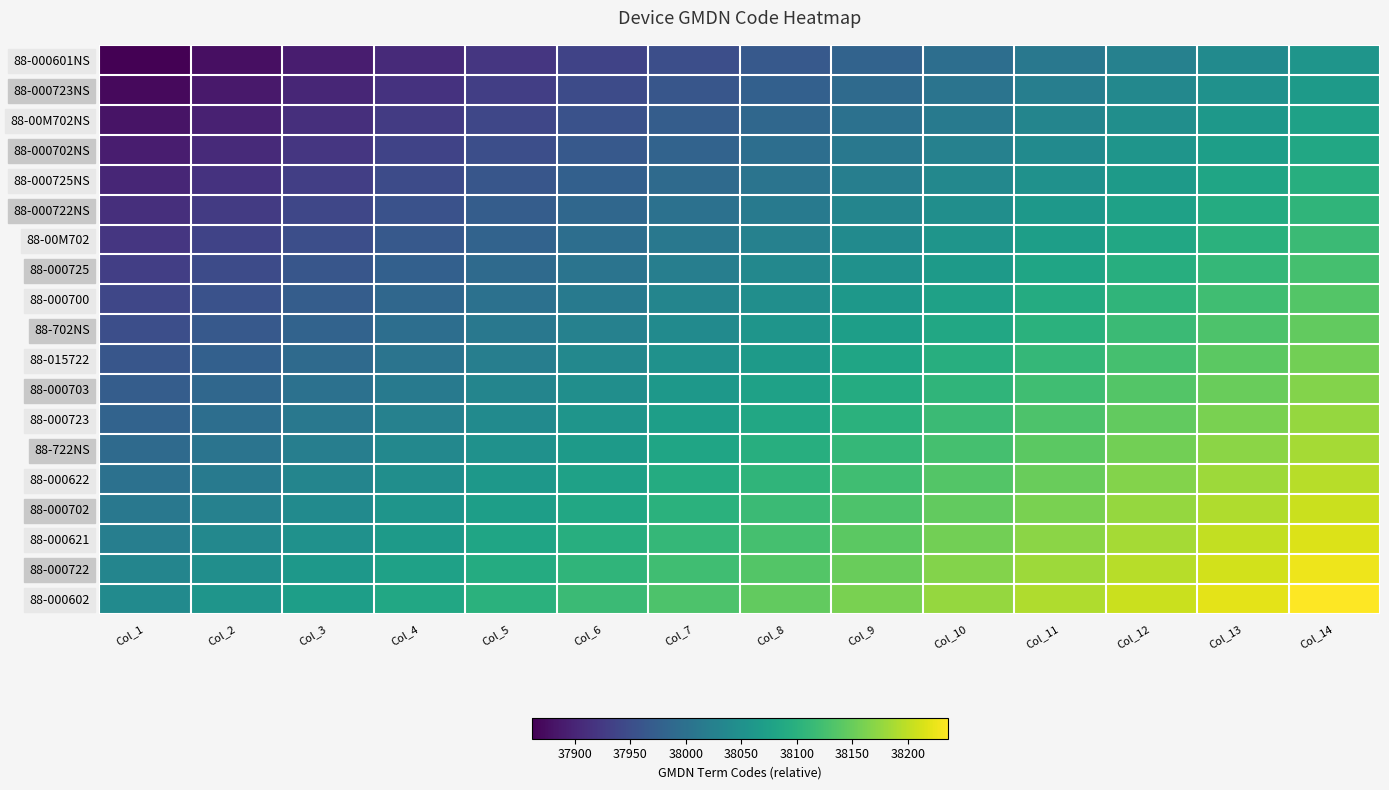

Reading left to right, transcribe all the data shown in this chart.

88-000601NS: Col_1=37861	Col_2=37876	Col_3=37891	Col_4=37906	Col_5=37921	Col_6=37936	Col_7=37951	Col_8=37966	Col_9=37981	Col_10=37996	Col_11=38011	Col_12=38026	Col_13=38041	Col_14=38056
88-000723NS: Col_1=37871	Col_2=37886	Col_3=37901	Col_4=37916	Col_5=37931	Col_6=37946	Col_7=37961	Col_8=37976	Col_9=37991	Col_10=38006	Col_11=38021	Col_12=38036	Col_13=38051	Col_14=38066
88-00M702NS: Col_1=37881	Col_2=37896	Col_3=37911	Col_4=37926	Col_5=37941	Col_6=37956	Col_7=37971	Col_8=37986	Col_9=38001	Col_10=38016	Col_11=38031	Col_12=38046	Col_13=38061	Col_14=38076
88-000702NS: Col_1=37891	Col_2=37906	Col_3=37921	Col_4=37936	Col_5=37951	Col_6=37966	Col_7=37981	Col_8=37996	Col_9=38011	Col_10=38026	Col_11=38041	Col_12=38056	Col_13=38071	Col_14=38086
88-000725NS: Col_1=37901	Col_2=37916	Col_3=37931	Col_4=37946	Col_5=37961	Col_6=37976	Col_7=37991	Col_8=38006	Col_9=38021	Col_10=38036	Col_11=38051	Col_12=38066	Col_13=38081	Col_14=38096
88-000722NS: Col_1=37911	Col_2=37926	Col_3=37941	Col_4=37956	Col_5=37971	Col_6=37986	Col_7=38001	Col_8=38016	Col_9=38031	Col_10=38046	Col_11=38061	Col_12=38076	Col_13=38091	Col_14=38106
88-00M702: Col_1=37921	Col_2=37936	Col_3=37951	Col_4=37966	Col_5=37981	Col_6=37996	Col_7=38011	Col_8=38026	Col_9=38041	Col_10=38056	Col_11=38071	Col_12=38086	Col_13=38101	Col_14=38116
88-000725: Col_1=37931	Col_2=37946	Col_3=37961	Col_4=37976	Col_5=37991	Col_6=38006	Col_7=38021	Col_8=38036	Col_9=38051	Col_10=38066	Col_11=38081	Col_12=38096	Col_13=38111	Col_14=38126
88-000700: Col_1=37941	Col_2=37956	Col_3=37971	Col_4=37986	Col_5=38001	Col_6=38016	Col_7=38031	Col_8=38046	Col_9=38061	Col_10=38076	Col_11=38091	Col_12=38106	Col_13=38121	Col_14=38136
88-702NS: Col_1=37951	Col_2=37966	Col_3=37981	Col_4=37996	Col_5=38011	Col_6=38026	Col_7=38041	Col_8=38056	Col_9=38071	Col_10=38086	Col_11=38101	Col_12=38116	Col_13=38131	Col_14=38146
88-015722: Col_1=37961	Col_2=37976	Col_3=37991	Col_4=38006	Col_5=38021	Col_6=38036	Col_7=38051	Col_8=38066	Col_9=38081	Col_10=38096	Col_11=38111	Col_12=38126	Col_13=38141	Col_14=38156
88-000703: Col_1=37971	Col_2=37986	Col_3=38001	Col_4=38016	Col_5=38031	Col_6=38046	Col_7=38061	Col_8=38076	Col_9=38091	Col_10=38106	Col_11=38121	Col_12=38136	Col_13=38151	Col_14=38166
88-000723: Col_1=37981	Col_2=37996	Col_3=38011	Col_4=38026	Col_5=38041	Col_6=38056	Col_7=38071	Col_8=38086	Col_9=38101	Col_10=38116	Col_11=38131	Col_12=38146	Col_13=38161	Col_14=38176
88-722NS: Col_1=37991	Col_2=38006	Col_3=38021	Col_4=38036	Col_5=38051	Col_6=38066	Col_7=38081	Col_8=38096	Col_9=38111	Col_10=38126	Col_11=38141	Col_12=38156	Col_13=38171	Col_14=38186
88-000622: Col_1=38001	Col_2=38016	Col_3=38031	Col_4=38046	Col_5=38061	Col_6=38076	Col_7=38091	Col_8=38106	Col_9=38121	Col_10=38136	Col_11=38151	Col_12=38166	Col_13=38181	Col_14=38196
88-000702: Col_1=38011	Col_2=38026	Col_3=38041	Col_4=38056	Col_5=38071	Col_6=38086	Col_7=38101	Col_8=38116	Col_9=38131	Col_10=38146	Col_11=38161	Col_12=38176	Col_13=38191	Col_14=38206
88-000621: Col_1=38021	Col_2=38036	Col_3=38051	Col_4=38066	Col_5=38081	Col_6=38096	Col_7=38111	Col_8=38126	Col_9=38141	Col_10=38156	Col_11=38171	Col_12=38186	Col_13=38201	Col_14=38216
88-000722: Col_1=38031	Col_2=38046	Col_3=38061	Col_4=38076	Col_5=38091	Col_6=38106	Col_7=38121	Col_8=38136	Col_9=38151	Col_10=38166	Col_11=38181	Col_12=38196	Col_13=38211	Col_14=38226
88-000602: Col_1=38041	Col_2=38056	Col_3=38071	Col_4=38086	Col_5=38101	Col_6=38116	Col_7=38131	Col_8=38146	Col_9=38161	Col_10=38176	Col_11=38191	Col_12=38206	Col_13=38221	Col_14=38236